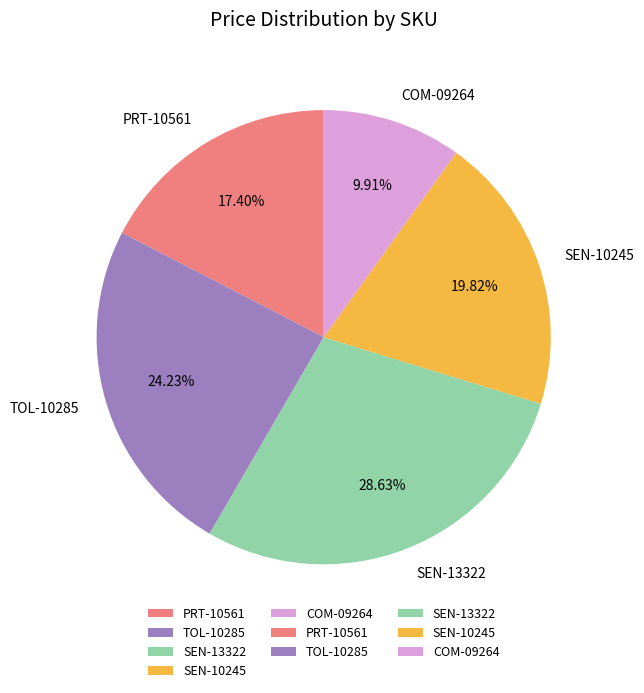

Approximately how many times larger is the value at COM-09264 compared to TOL-10285?

0.4